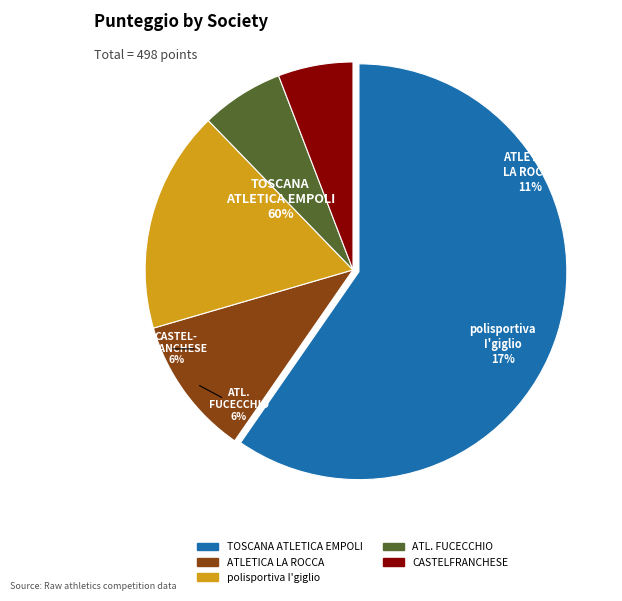

True or false: TOSCANA ATLETICA EMPOLI accounts for 60% of the total.

True